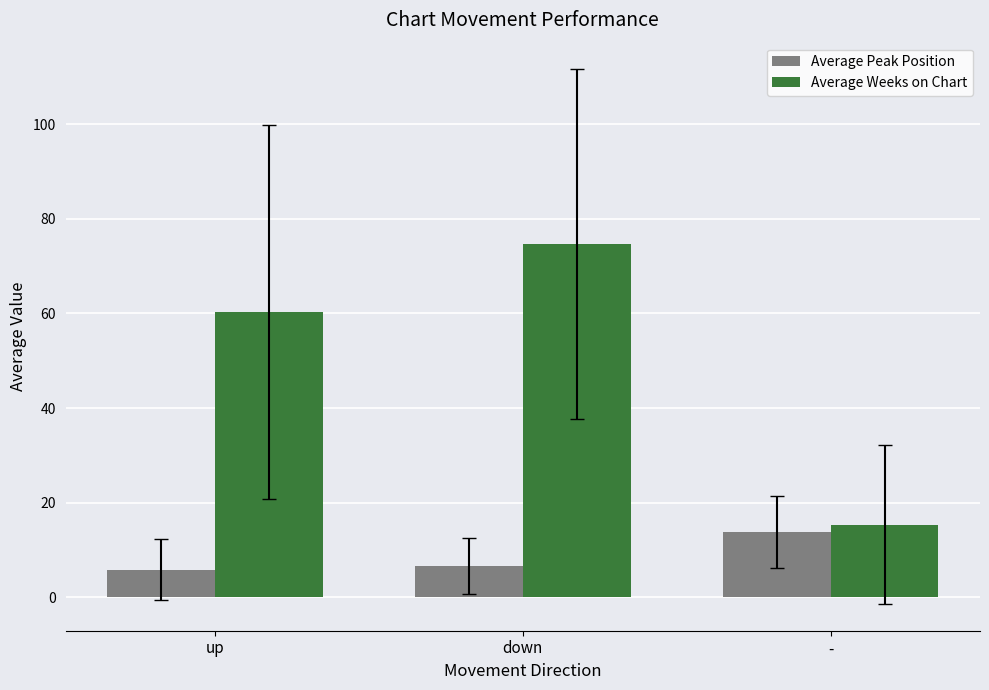

Is it true that Average Peak Position equals 22.1 at -?

False